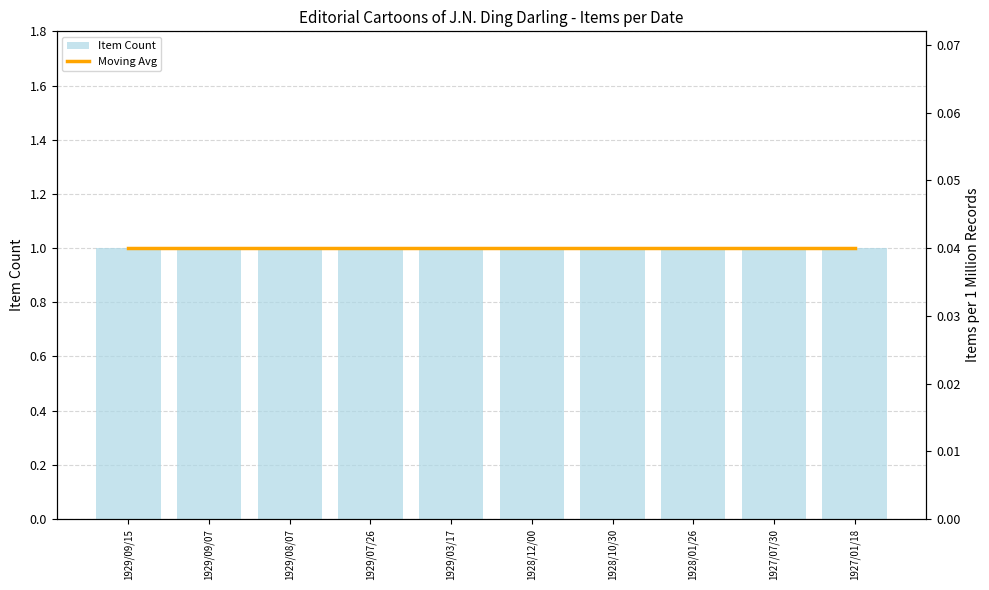

Between 1927/01/18 and 1929/09/15, which is larger?

1927/01/18